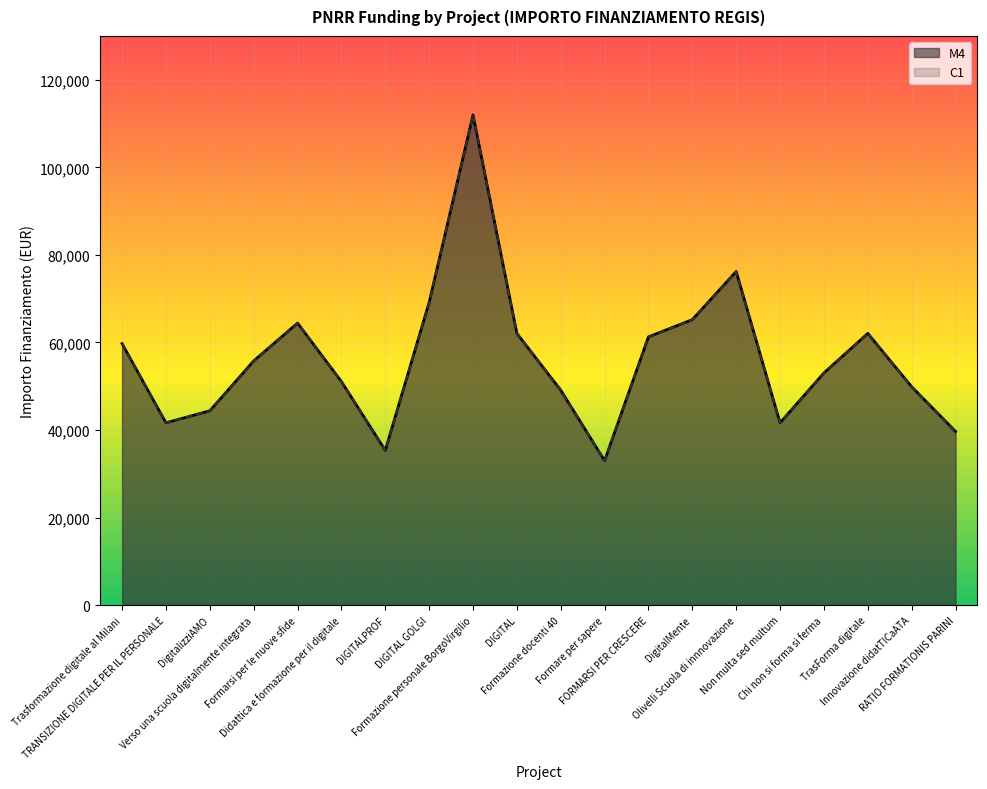

What is the value of the C1 point at the 8th from the left?

69133.5